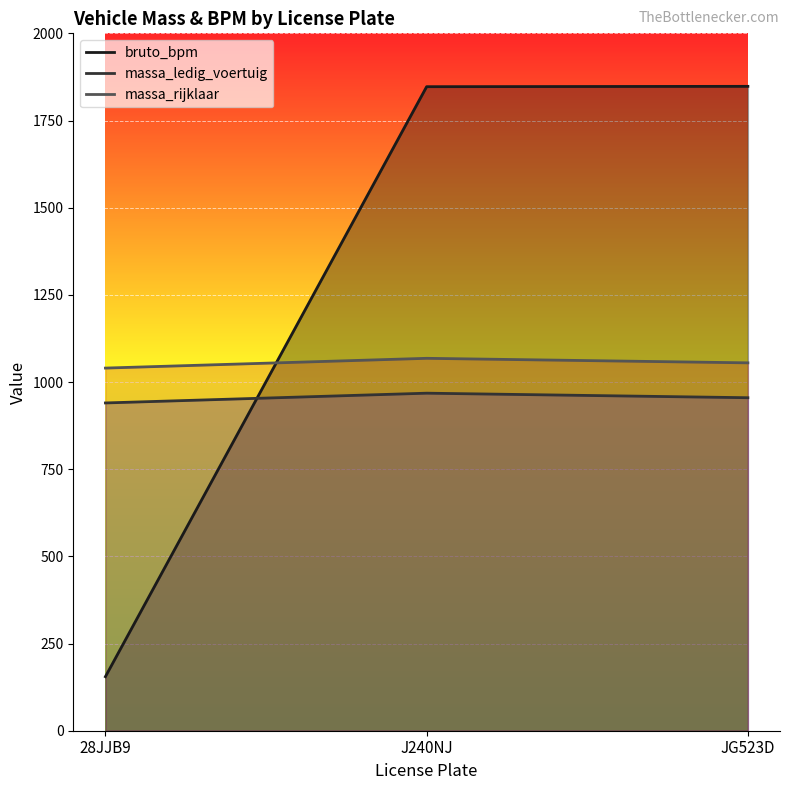

Reading right to left, what are all the values shown in this chart?

bruto_bpm: 1848	1847	155
massa_ledig_voertuig: 955	968	940
massa_rijklaar: 1055	1068	1040